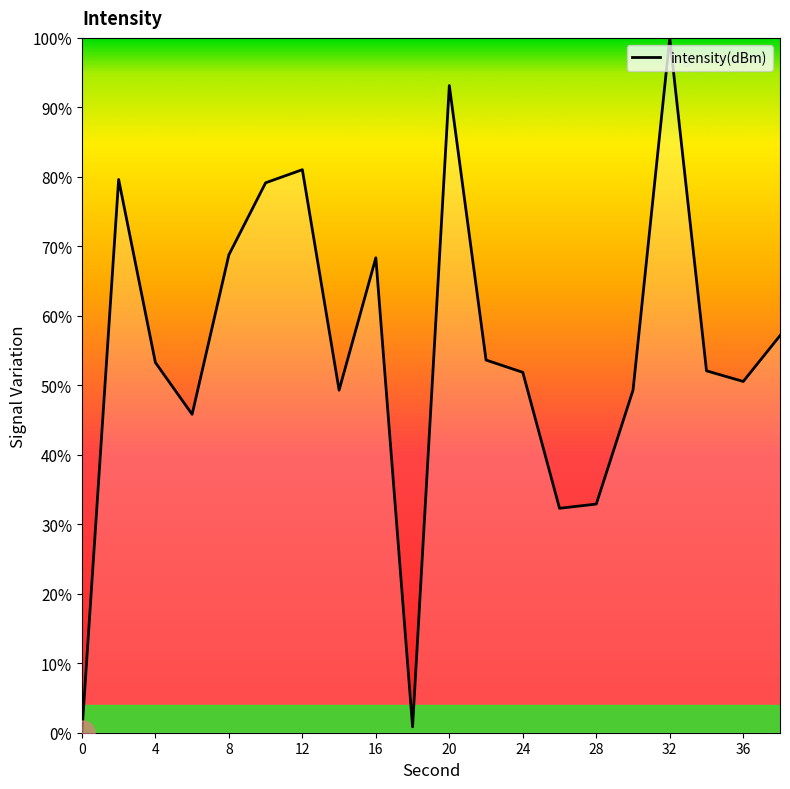

What is the greatest value displayed?

100.0